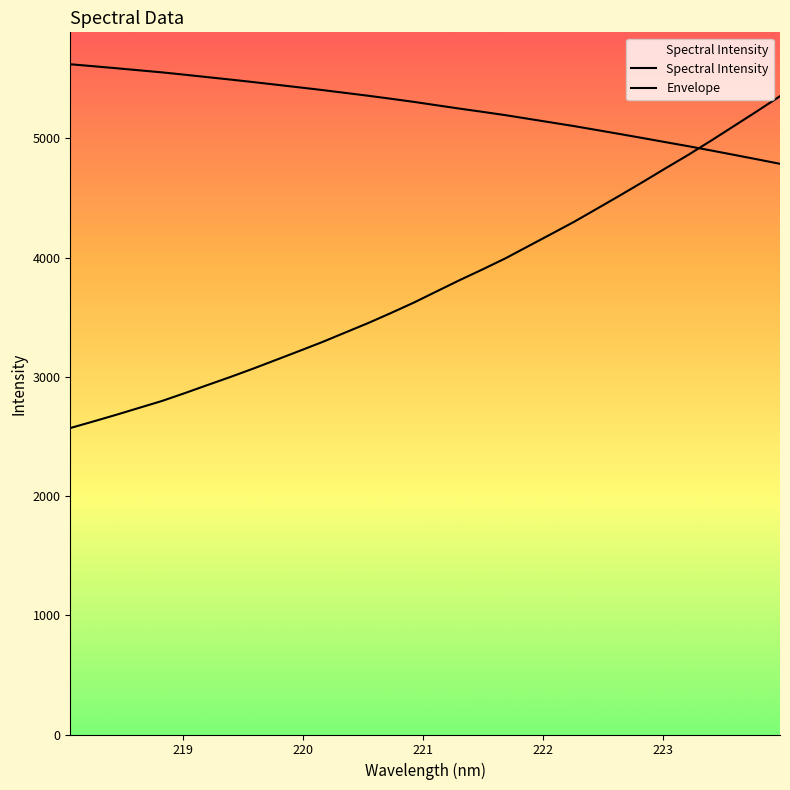

How many lines are shown in the chart?

2